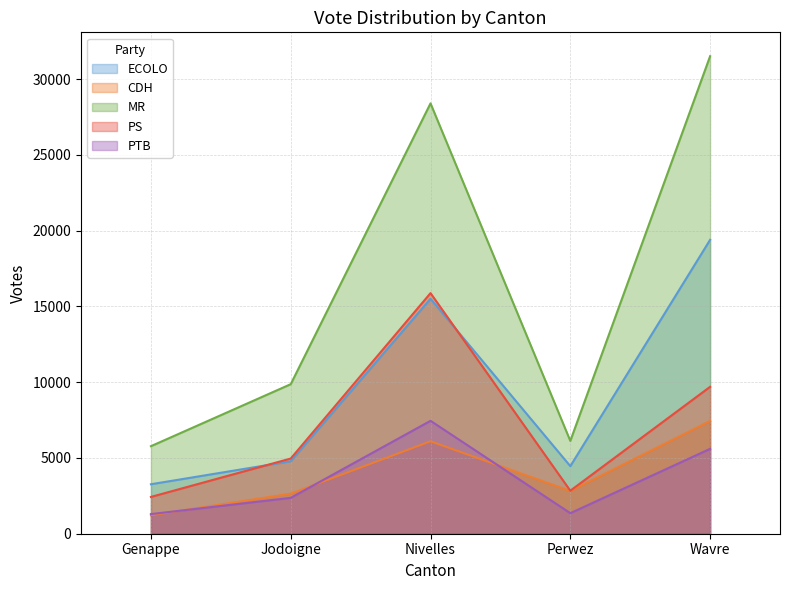

Between Perwez and Wavre, which series saw the biggest shift?

MR